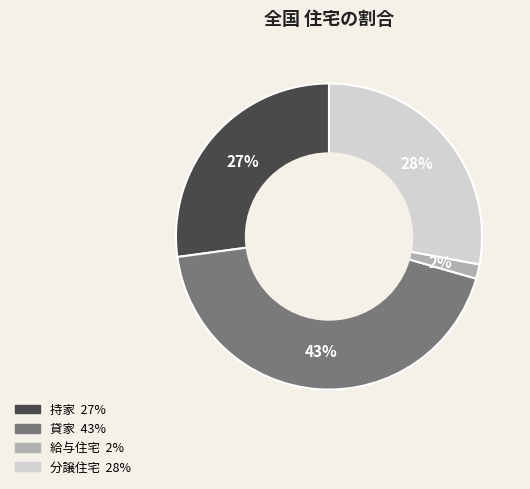

Which category has the smallest portion of the pie?

給与住宅